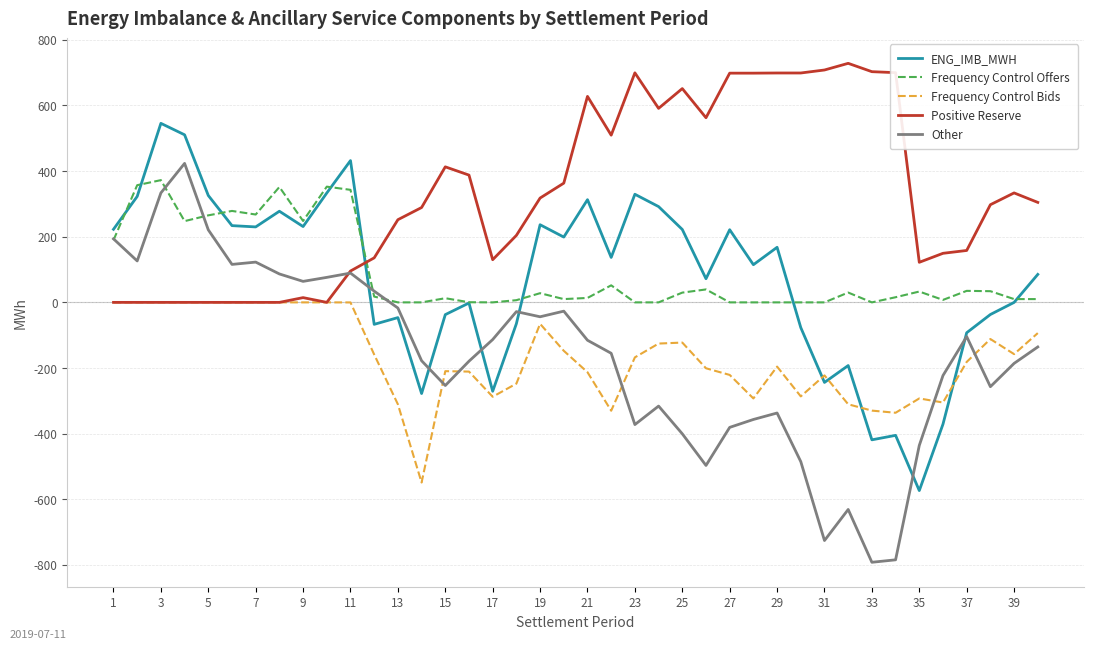

True or false: ENG_IMB_MWH and Positive Reserve cross at least once.

True